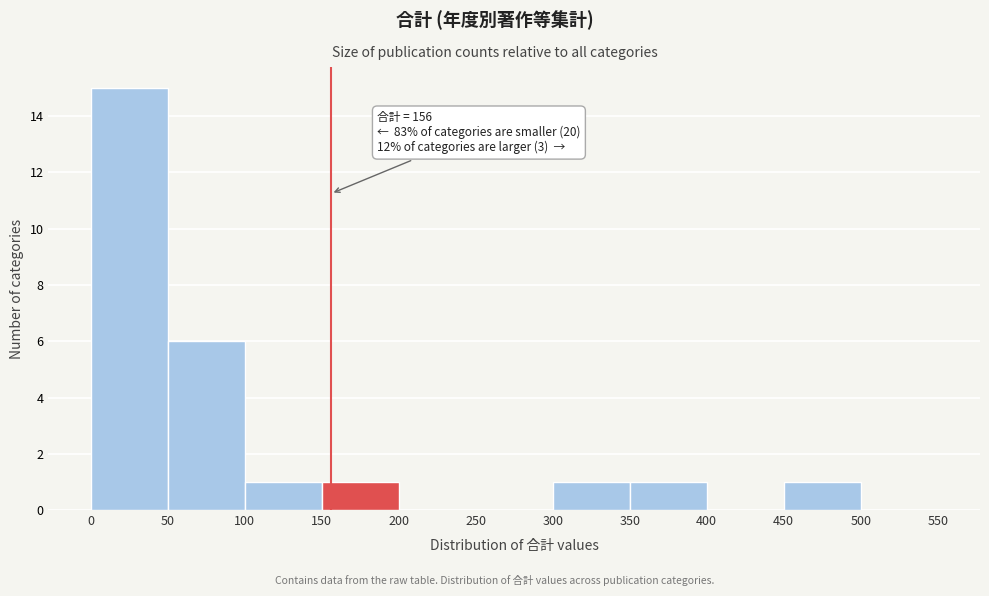

Over which range of the x-axis is the bar tallest?

0 to 50